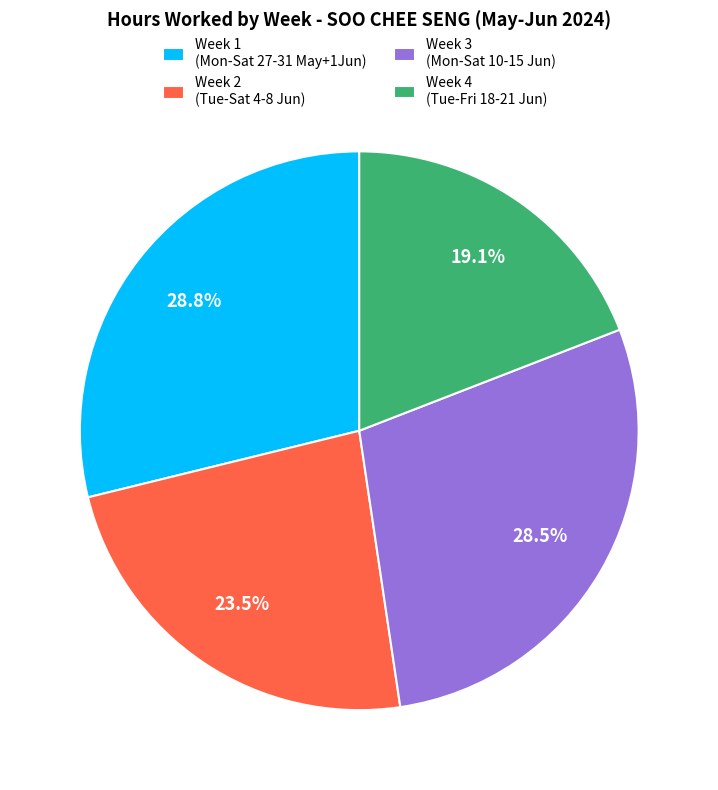

What is the smallest slice in the pie chart?

Week 4 (Tue-Fri 18-21 Jun)